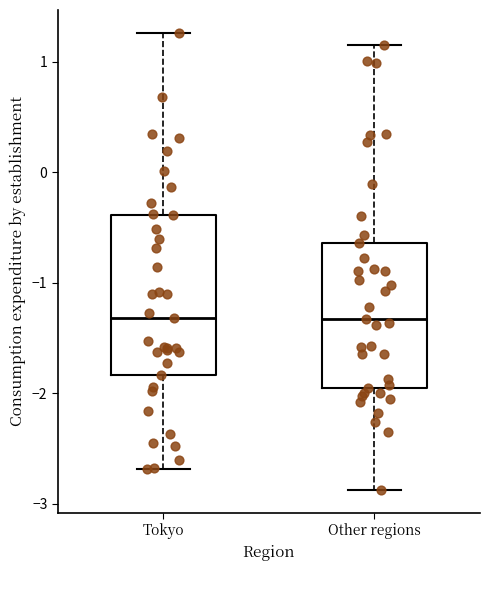

Reading left to right, read every box against the y-axis: the position of its median line, the range the box covers, and the ends of its whiskers. The values are not printed on the chart, so give them approximately, as read against the axis.

Tokyo: median -1.3, box -1.8 to -0.4, whiskers -2.7 to 1.3
Other regions: median -1.3, box -2.0 to -0.6, whiskers -2.9 to 1.2